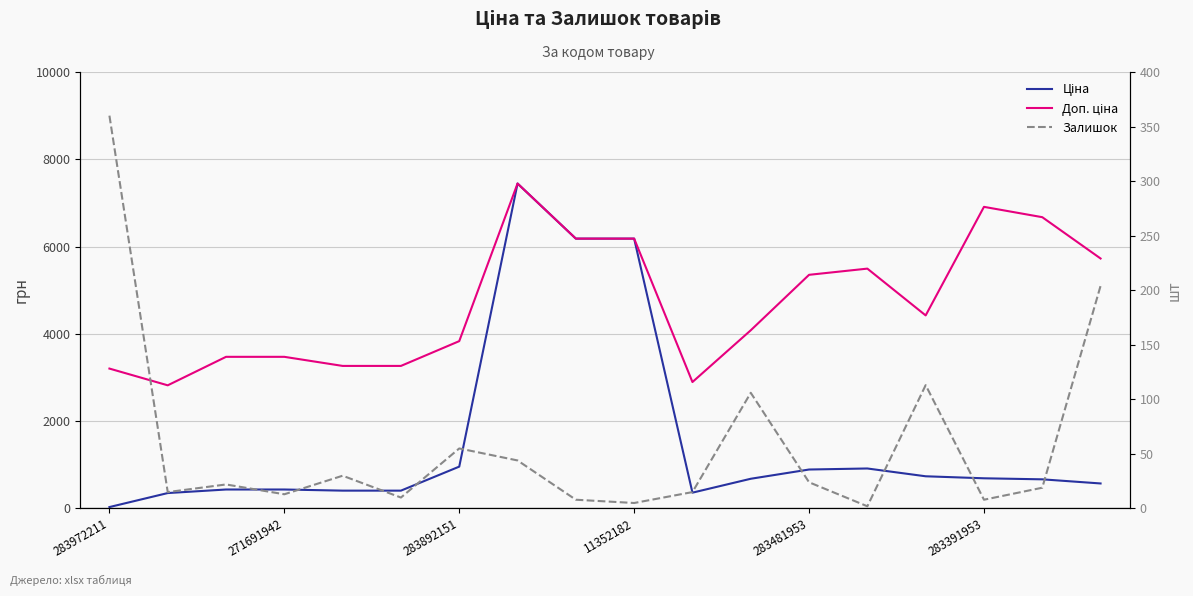

At 7, list the series in order from largest to smallest.

Ціна, Доп. ціна, Залишок